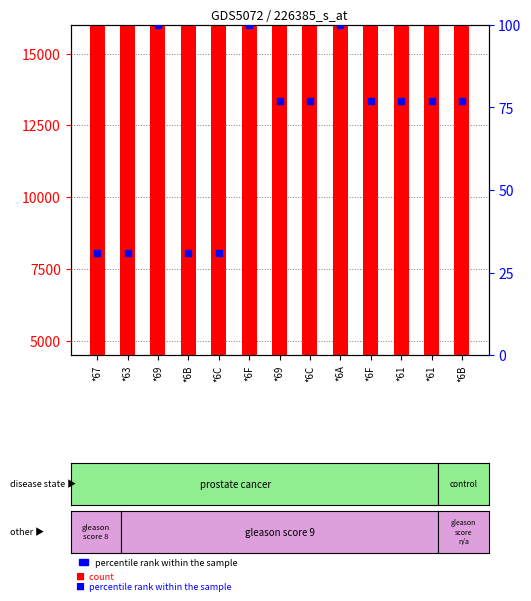

What are all the series names shown in the legend?

count, percentile rank within the sample